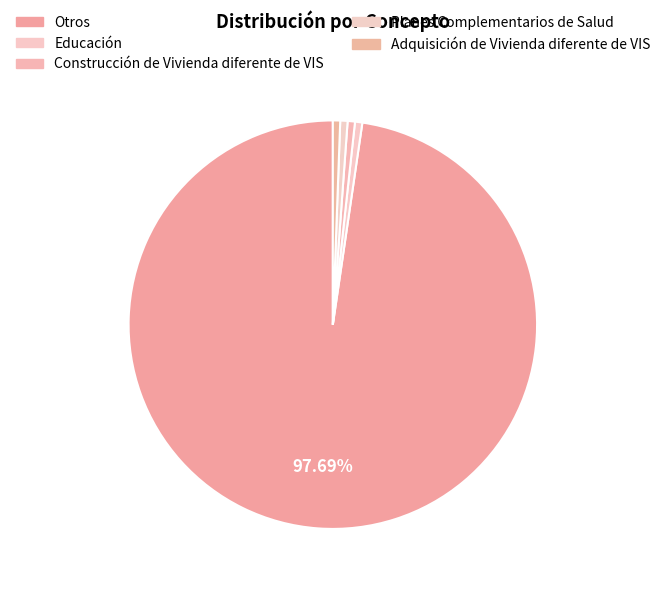

Which has a higher value, Construcción de Vivienda diferente de VIS or Planes Complementarios de Salud?

Construcción de Vivienda diferente de VIS